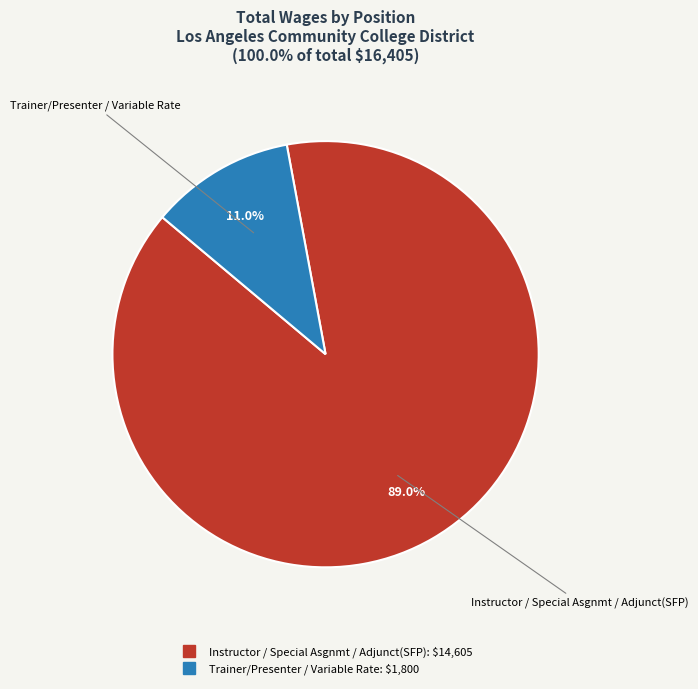

To the nearest percent, what is the combined percentage of Trainer/Presenter / Variable Rate and Instructor / Special Asgnmt / Adjunct(SFP)?

100%